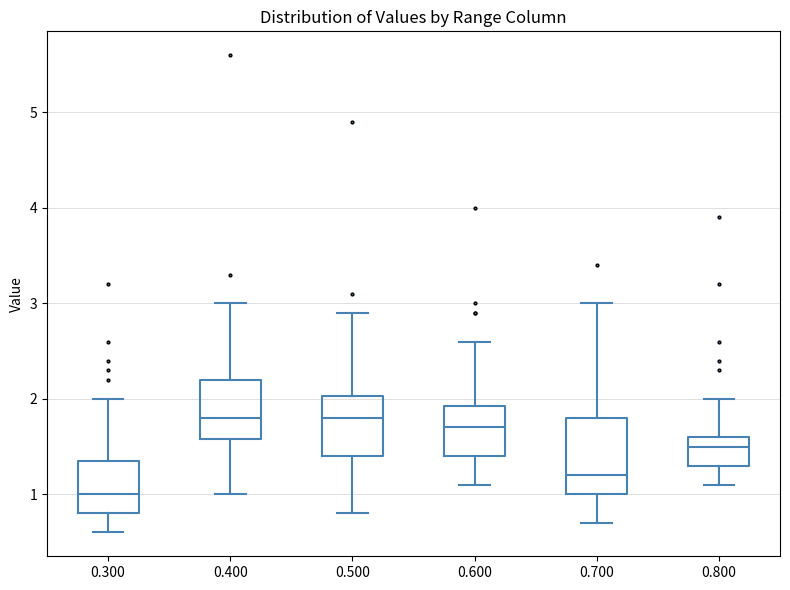

Reading left to right, read every box against the y-axis: the position of its median line, the range the box covers, and the ends of its whiskers. The values are not printed on the chart, so give them approximately, as read against the axis.

0.300: median 1.0, box 0.8 to 1.4, whiskers 0.6 to 2.0
0.400: median 1.8, box 1.6 to 2.2, whiskers 1.0 to 3.0
0.500: median 1.8, box 1.4 to 2.0, whiskers 0.8 to 2.9
0.600: median 1.7, box 1.4 to 1.9, whiskers 1.1 to 2.6
0.700: median 1.2, box 1.0 to 1.8, whiskers 0.7 to 3.0
0.800: median 1.5, box 1.3 to 1.6, whiskers 1.1 to 2.0